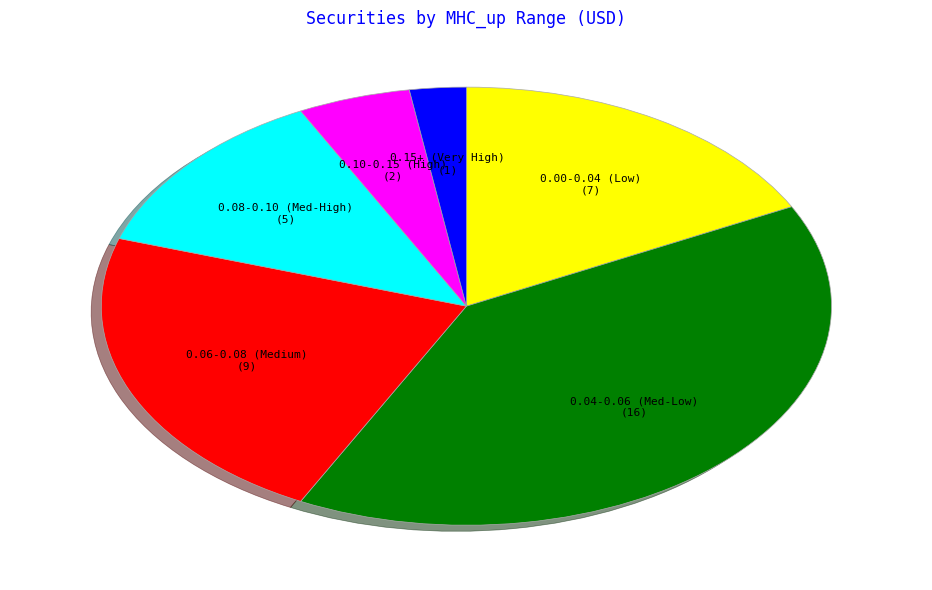

Is there a majority slice in this chart?

No